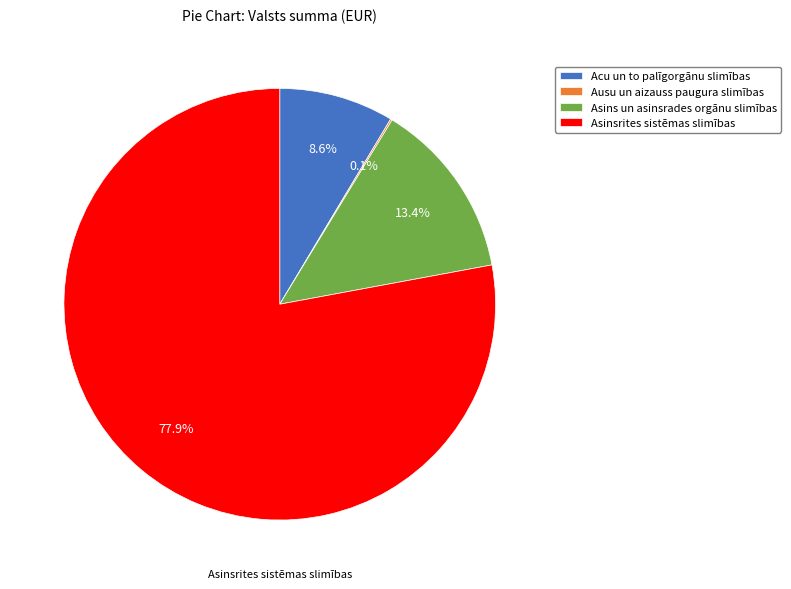

What percentage do Asinsrites sistēmas slimības and Acu un to palīgorgānu slimības together represent?

86.5%